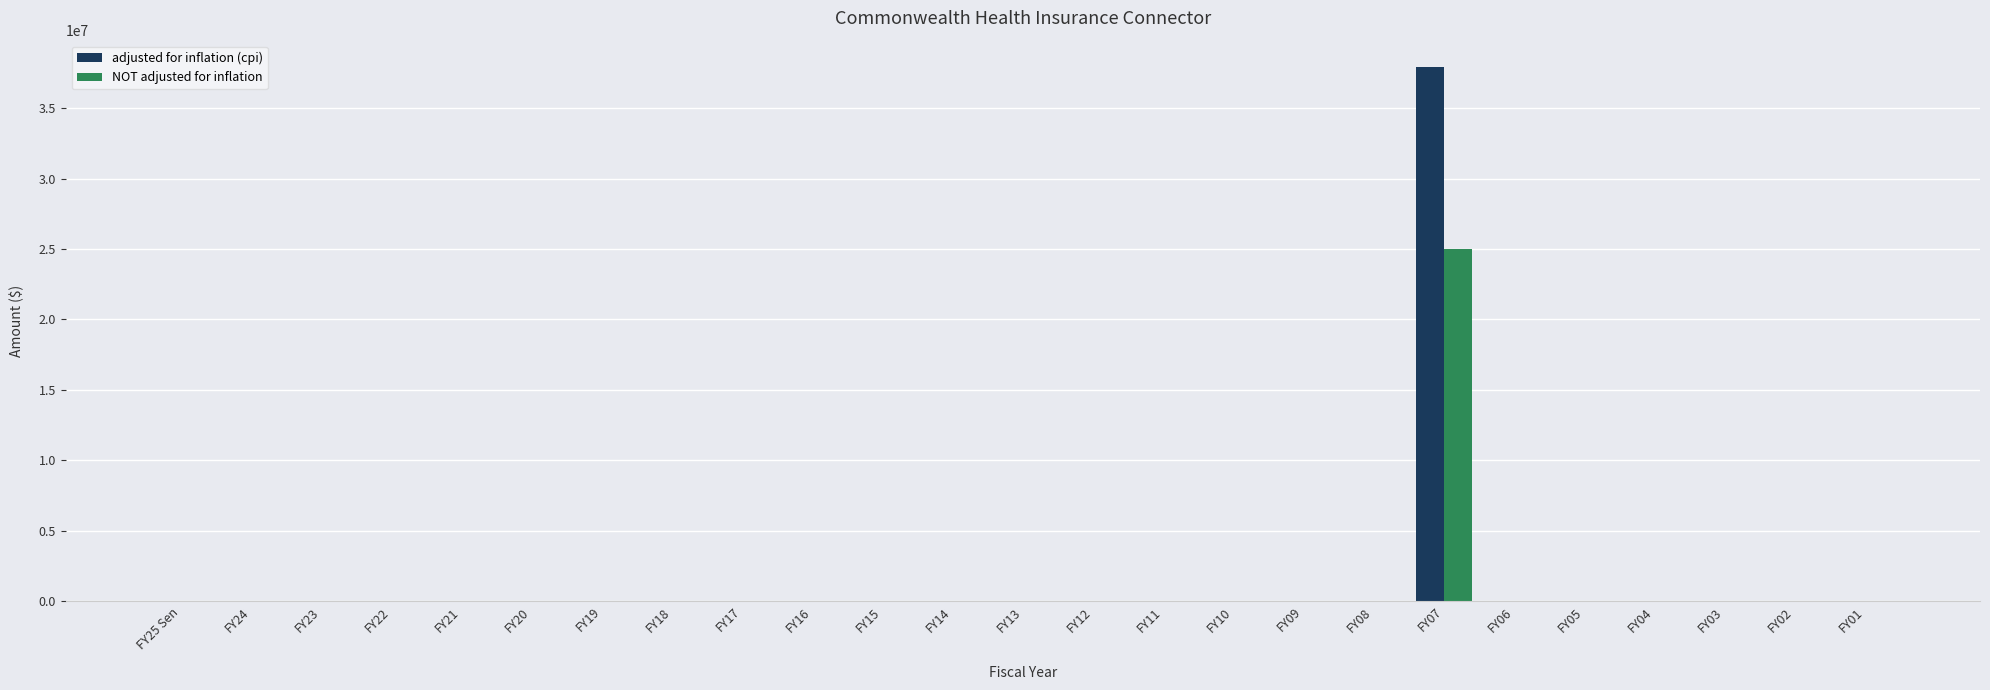

Reading left to right, list all the values displayed in this chart.

adjusted for inflation (cpi): FY25 Sen=0	FY24=0	FY23=0	FY22=0	FY21=0	FY20=0	FY19=0	FY18=0	FY17=0	FY16=0	FY15=0	FY14=0	FY13=0	FY12=0	FY11=0	FY10=0	FY09=0	FY08=0	FY07=37895935	FY06=0	FY05=0	FY04=0	FY03=0	FY02=0	FY01=0
NOT adjusted for inflation: FY25 Sen=0	FY24=0	FY23=0	FY22=0	FY21=0	FY20=0	FY19=0	FY18=0	FY17=0	FY16=0	FY15=0	FY14=0	FY13=0	FY12=0	FY11=0	FY10=0	FY09=0	FY08=0	FY07=25000000	FY06=0	FY05=0	FY04=0	FY03=0	FY02=0	FY01=0